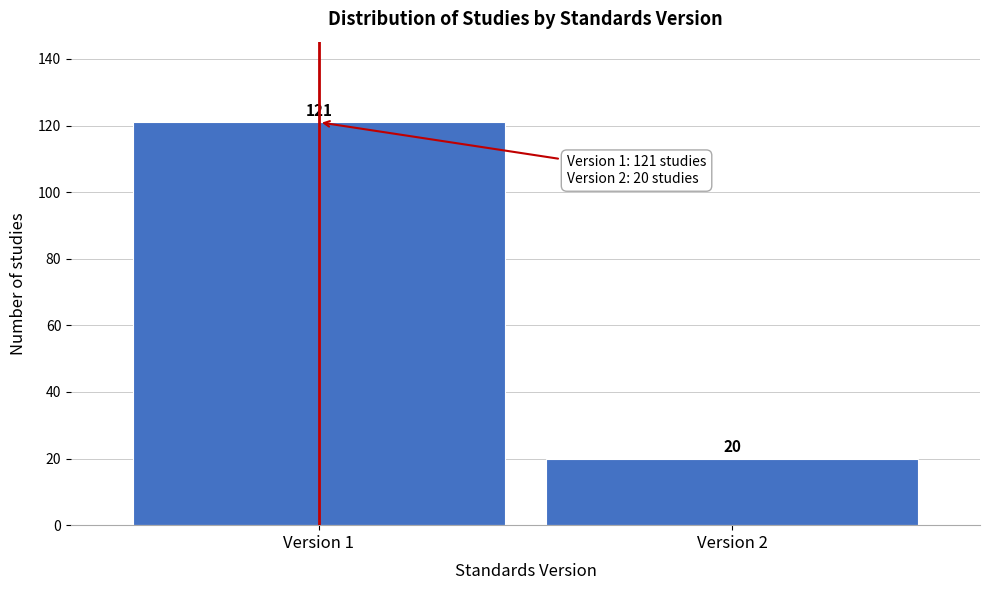

Reading left to right, extract all data points from this chart.

121	20